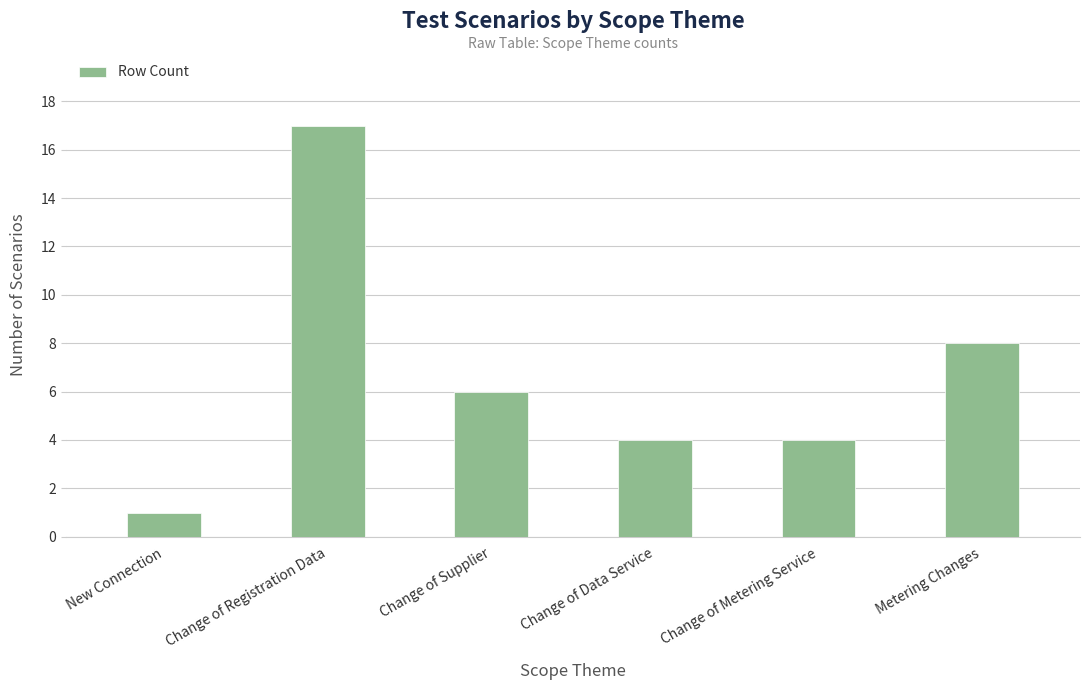

What is the approximate value at Metering Changes?

8